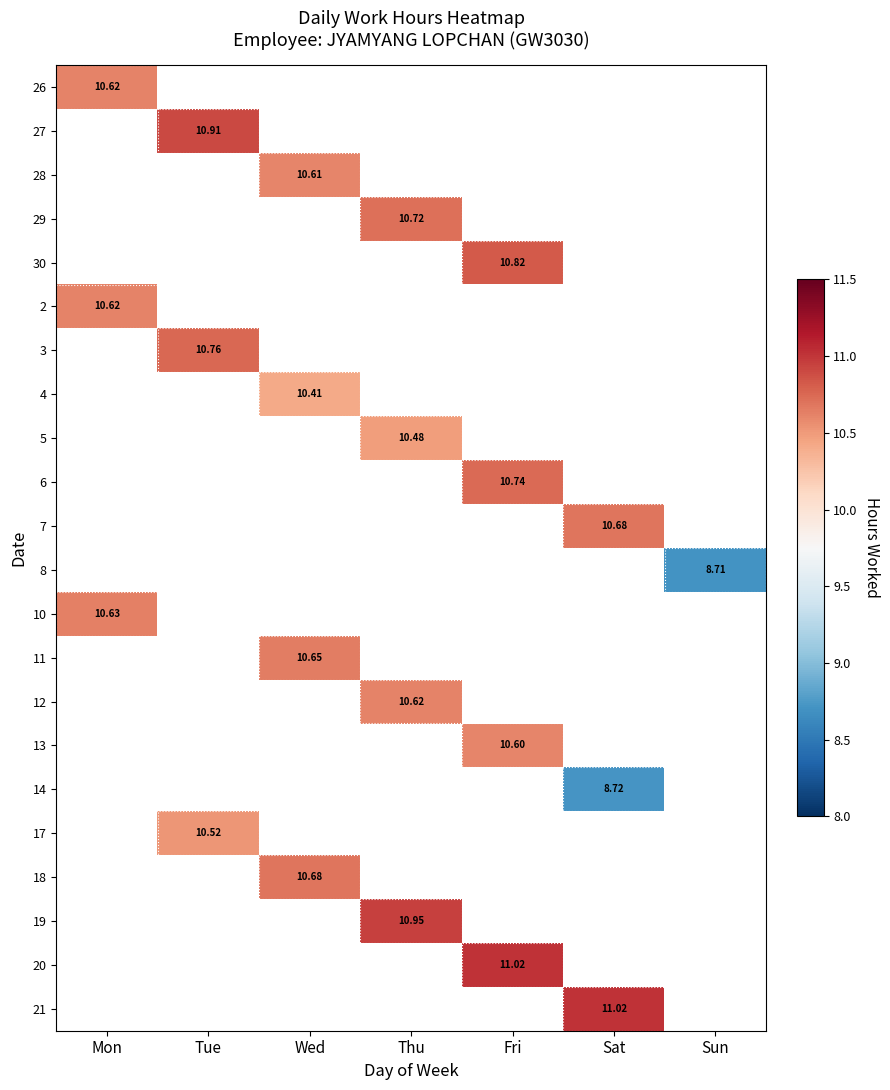

What is the minimum value shown in the chart?

8.7